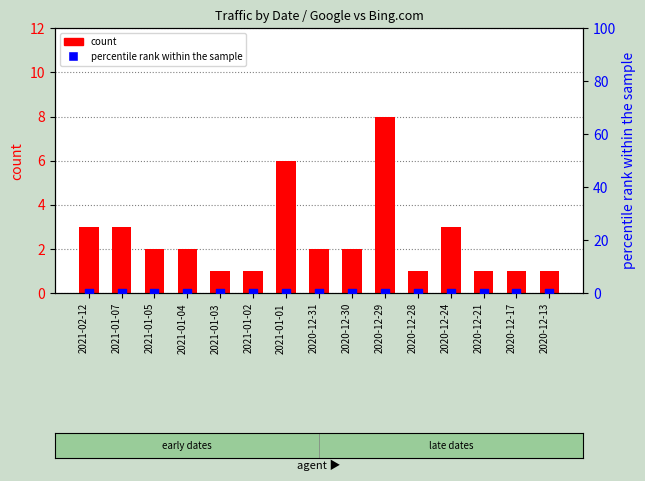

What is the total value across all series at 2020-12-13?

1